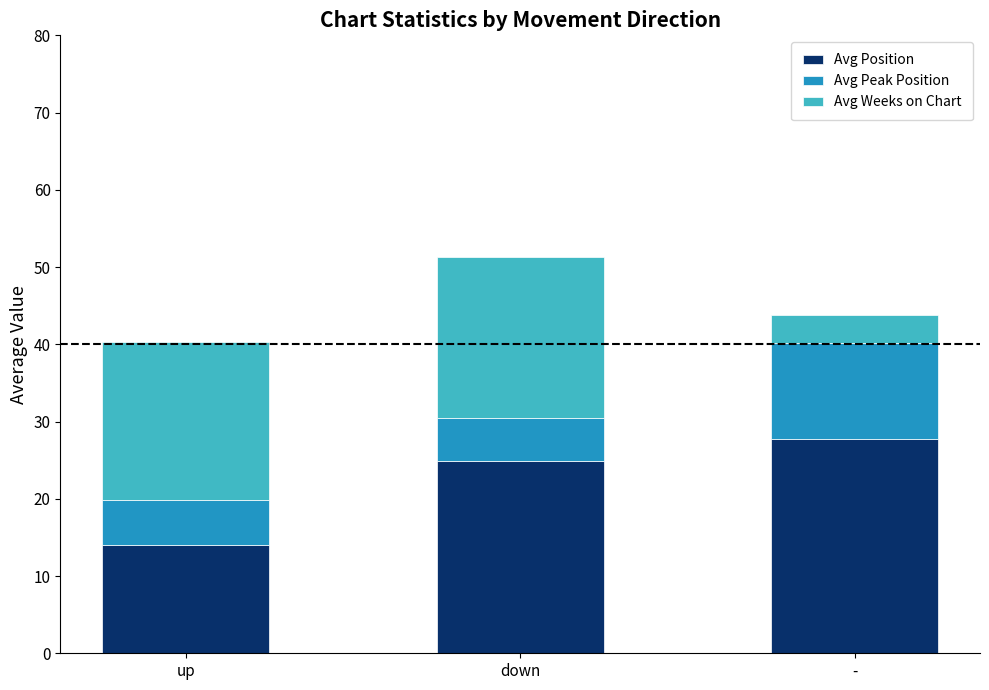

At which label does Avg Position reach its minimum?

up